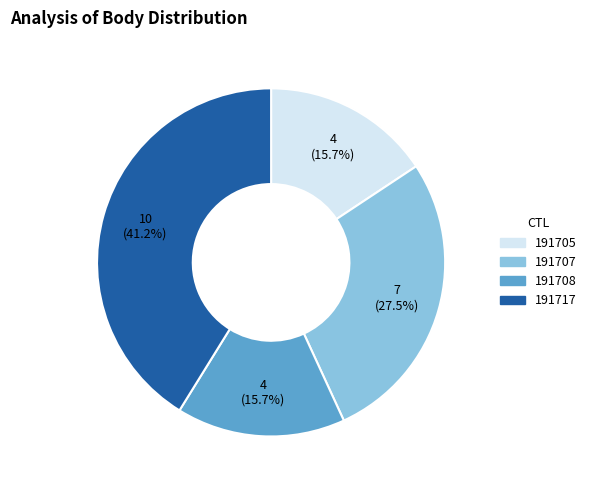

Approximately how many times larger is the value at 191717 compared to 191707?

1.5